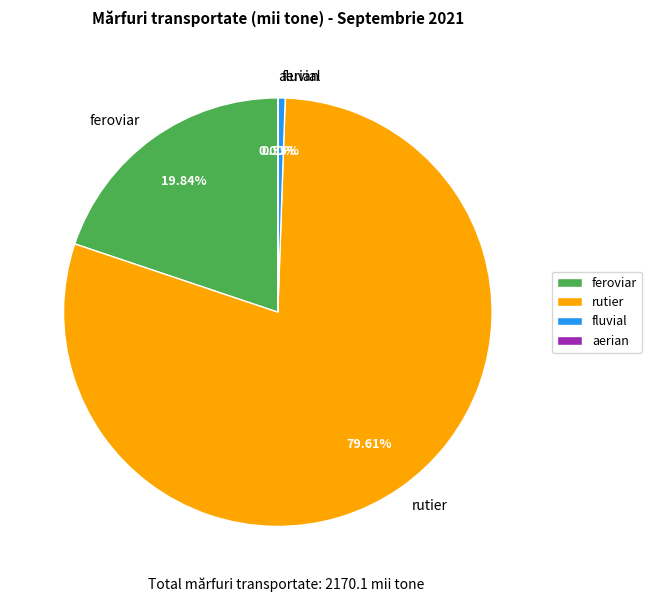

What percentage is the feroviar slice, to the nearest percent?

20%